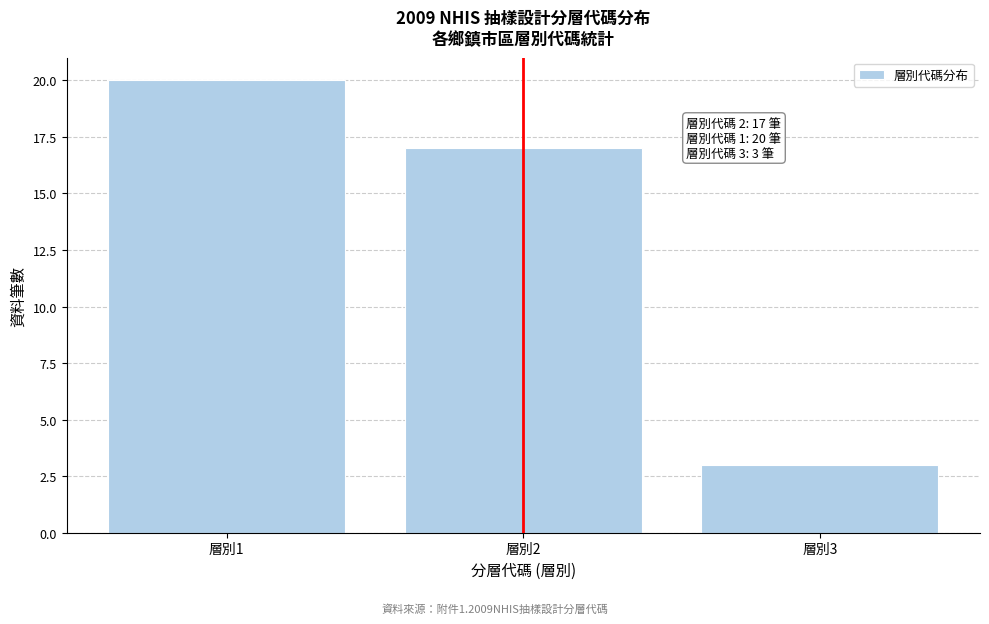

Which range on the x-axis has the tallest bar?

0.5 to 1.5